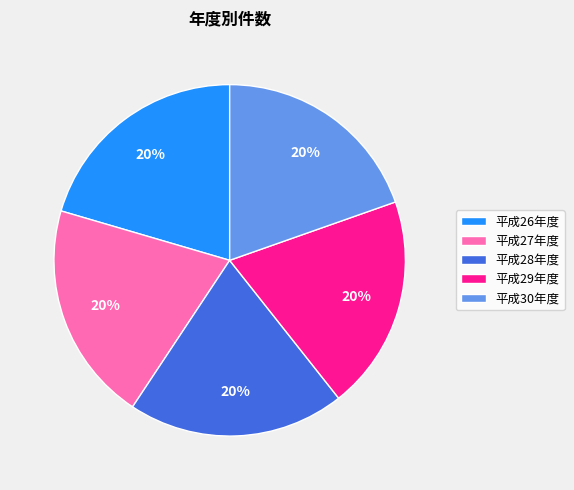

How many slices are in this pie chart?

5